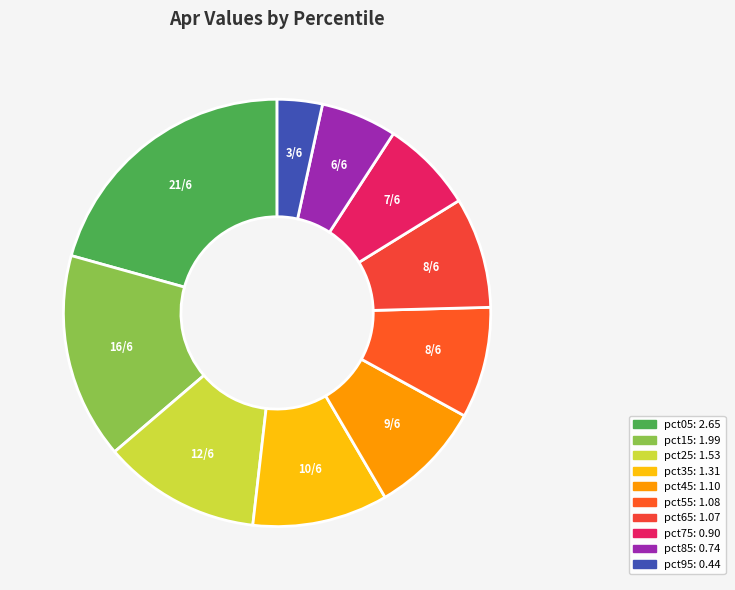

How many slices are in this pie chart?

10